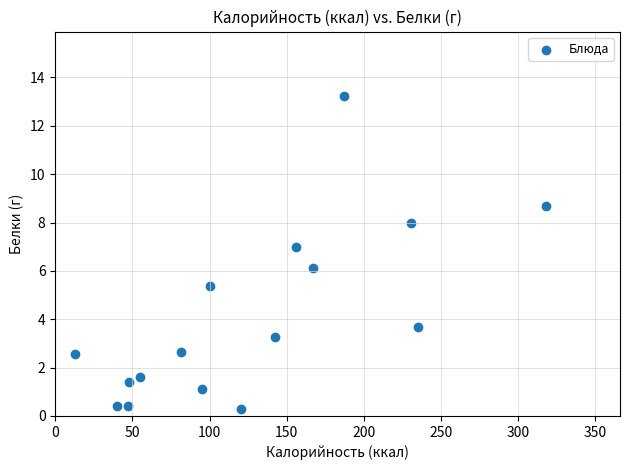

What is the range of X values (max minus min)?

305.7